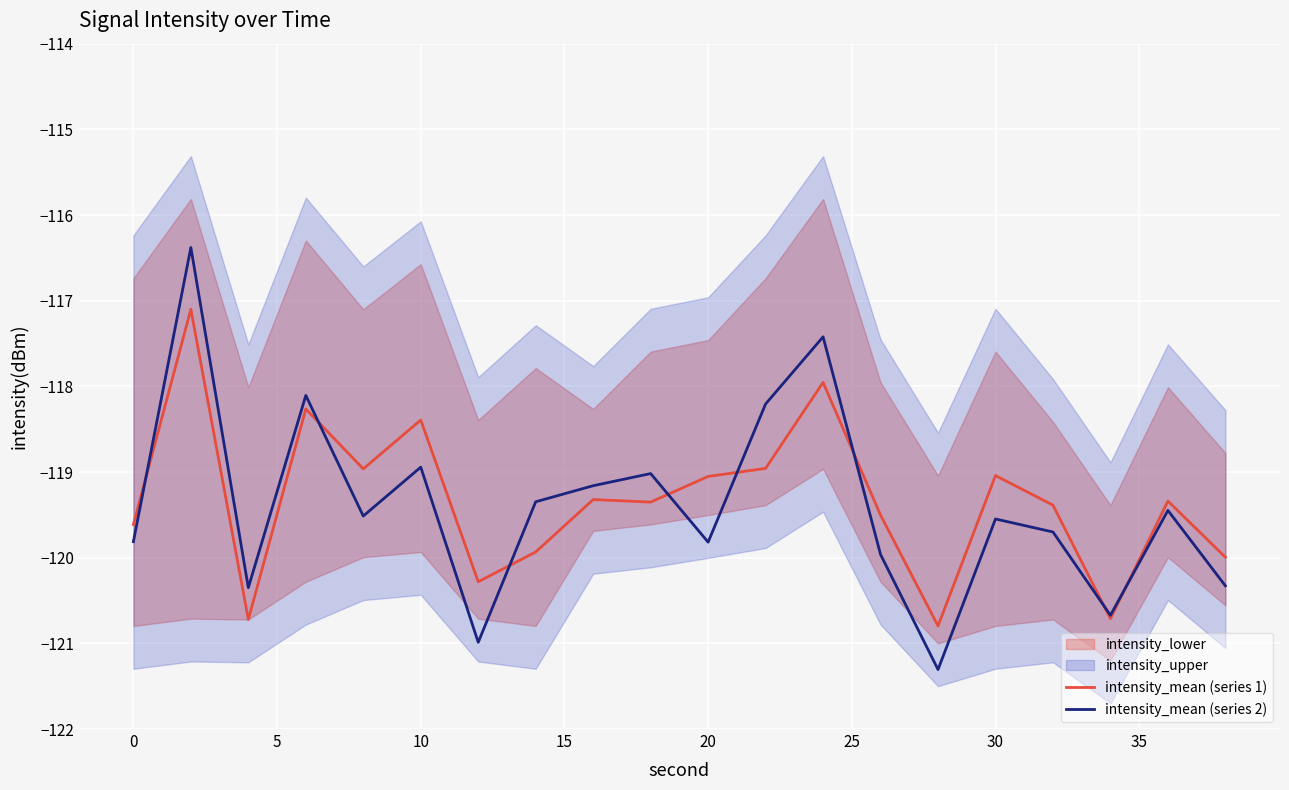

The intensity_mean (series 2) series shows -119.8 at 0. True or false?

True